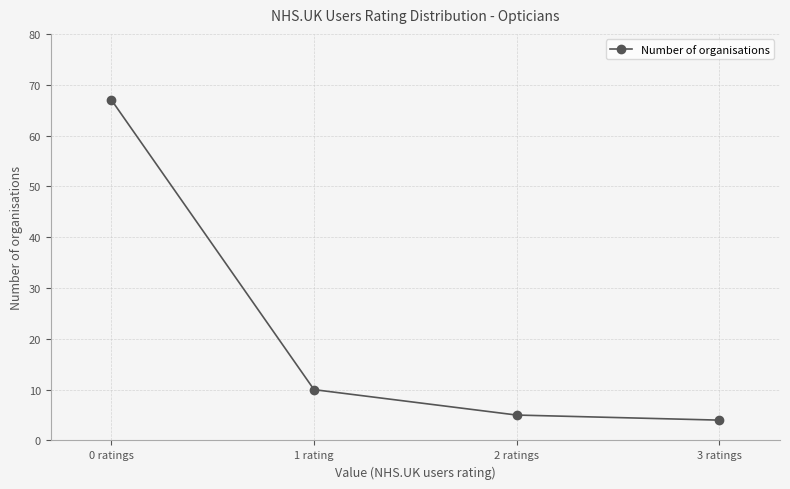

True or false: the data shows 4 at 3 ratings.

True